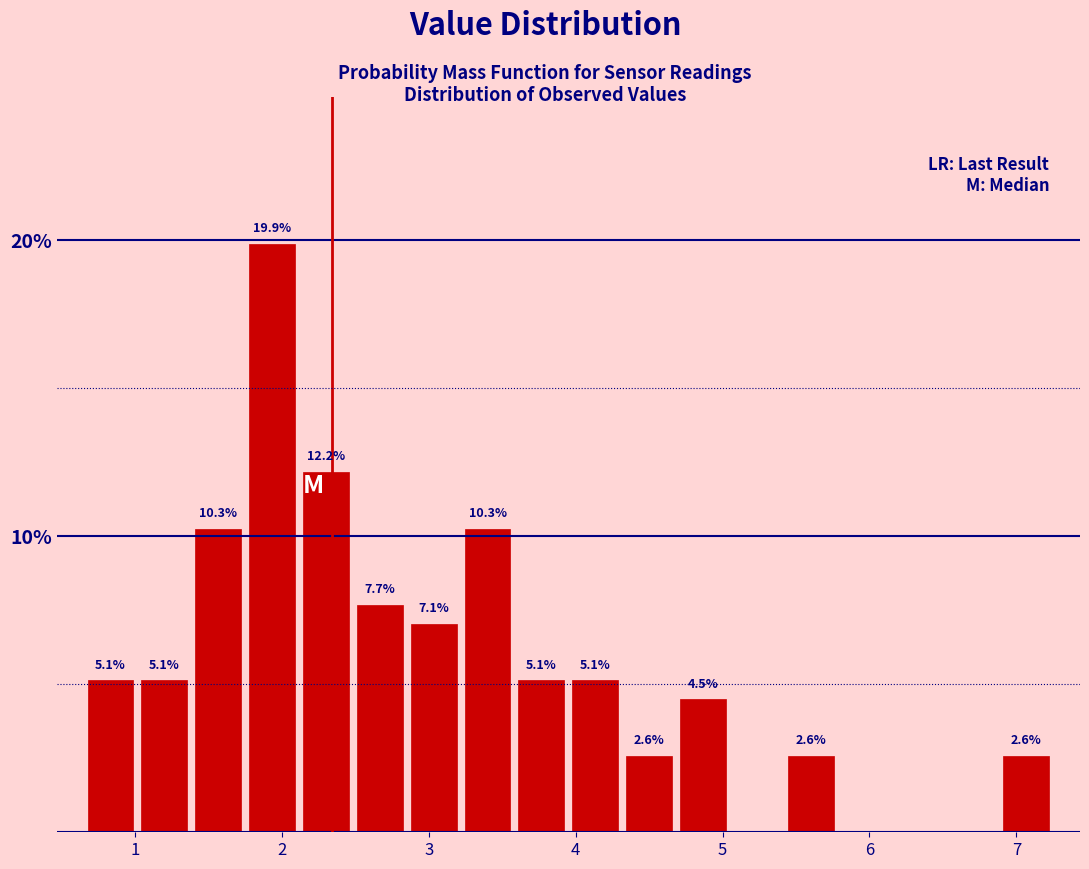

Read against the x-axis, roughly where is the centre of the tallest bar?

1.9